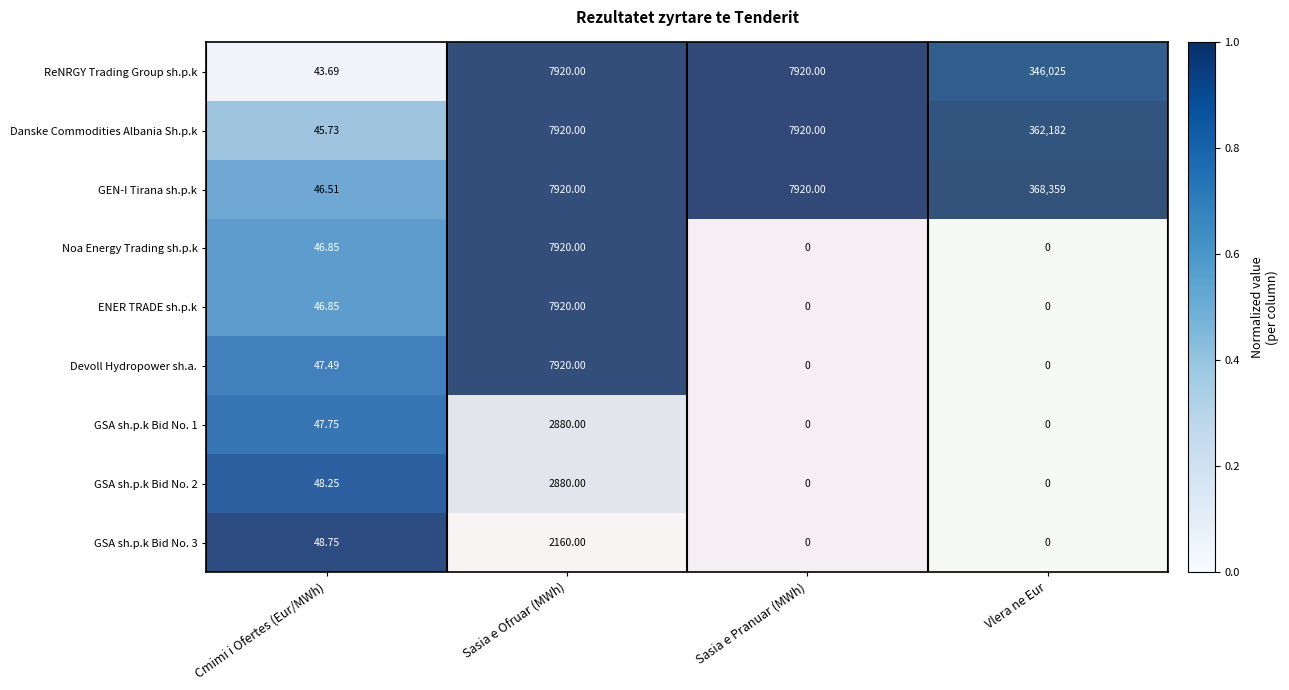

At which category is the sum across all series the highest?

Vlera ne Eur